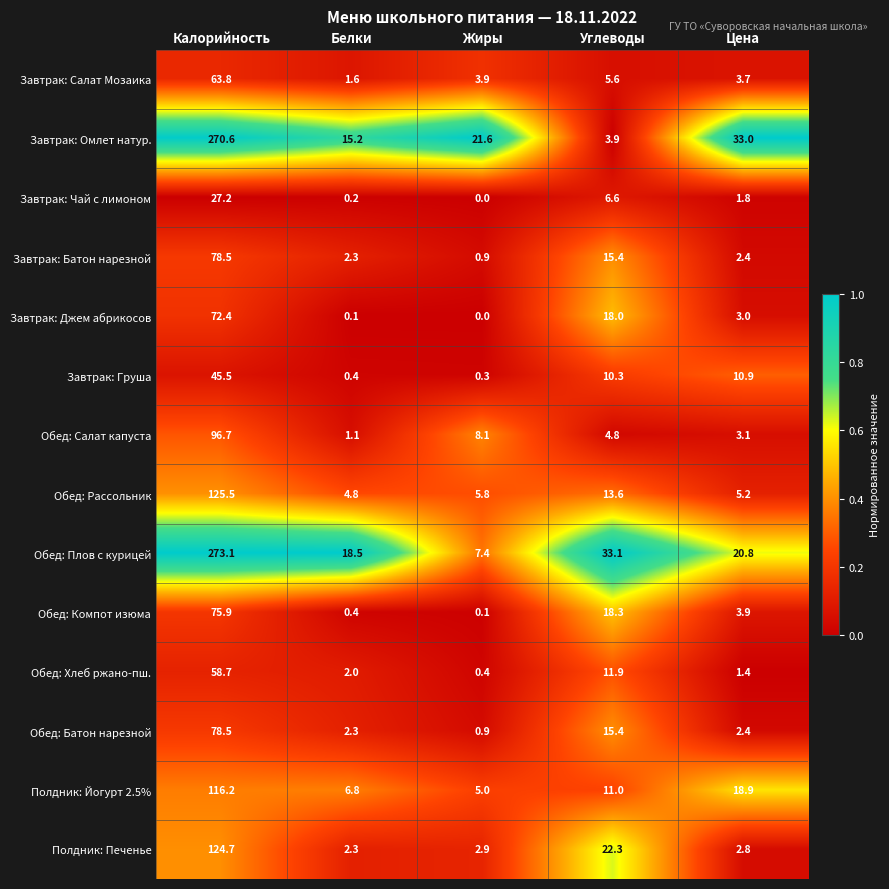

What is the difference between the Завтрак: Джем абрикосов values at Цена and Жиры?

3.0